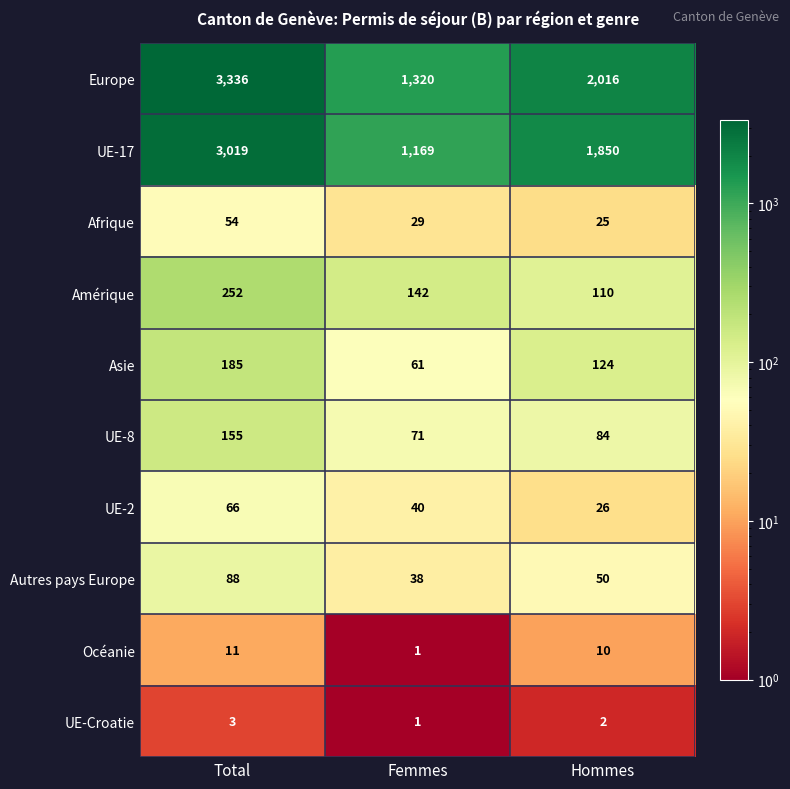

What is the average value of the UE-17 series?

2013